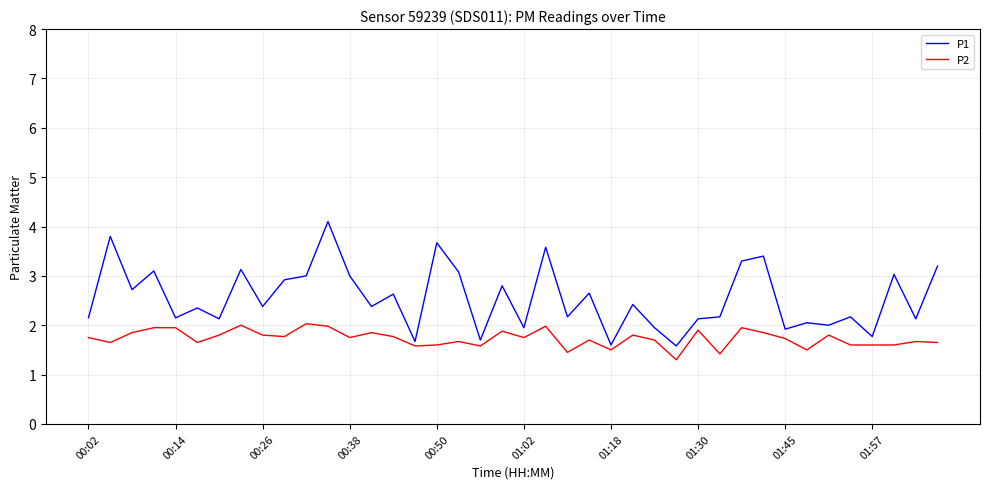

Rank the series by their maximum value, from lowest to highest.

P2, P1